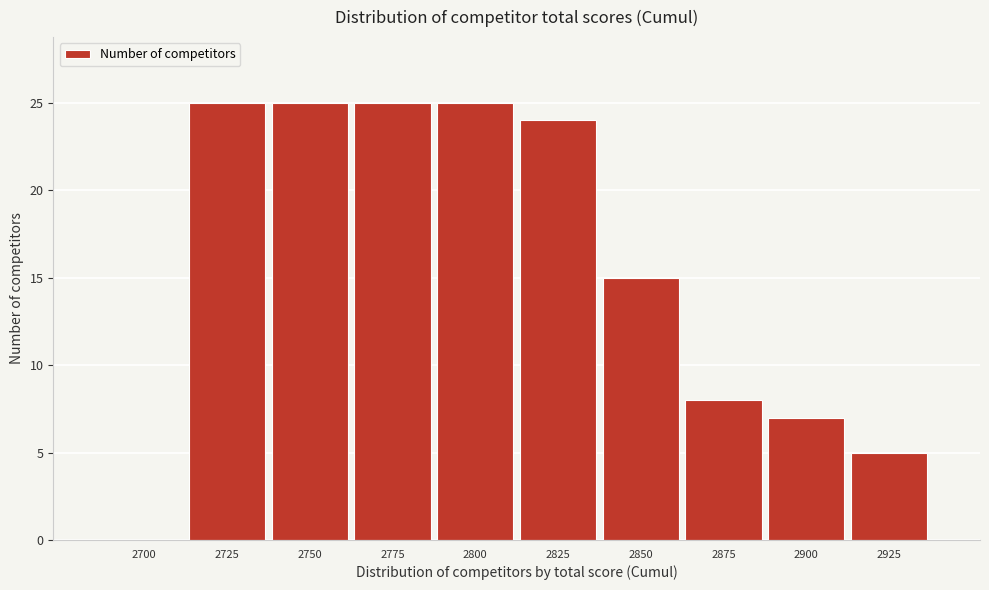

Reading left to right, what are all the values shown in this chart?

2700=0	2725=25	2750=25	2775=25	2800=25	2825=24	2850=15	2875=8	2900=7	2925=5